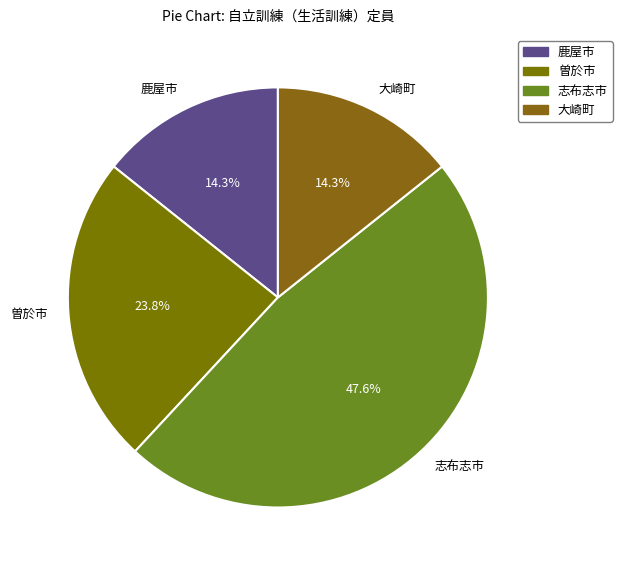

What is the total percentage of 鹿屋市 and 大崎町?

28.6%